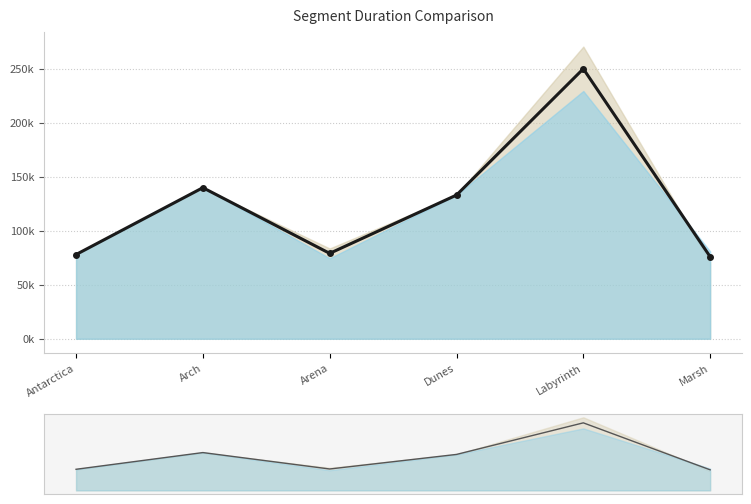

What is the difference between the second highest and minimum values?

63922.0